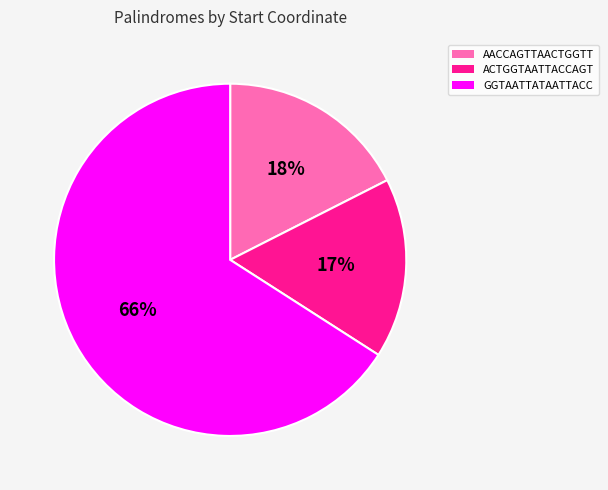

Between AACCAGTTAACTGGTT and GGTAATTATAATTACC, which is larger?

GGTAATTATAATTACC